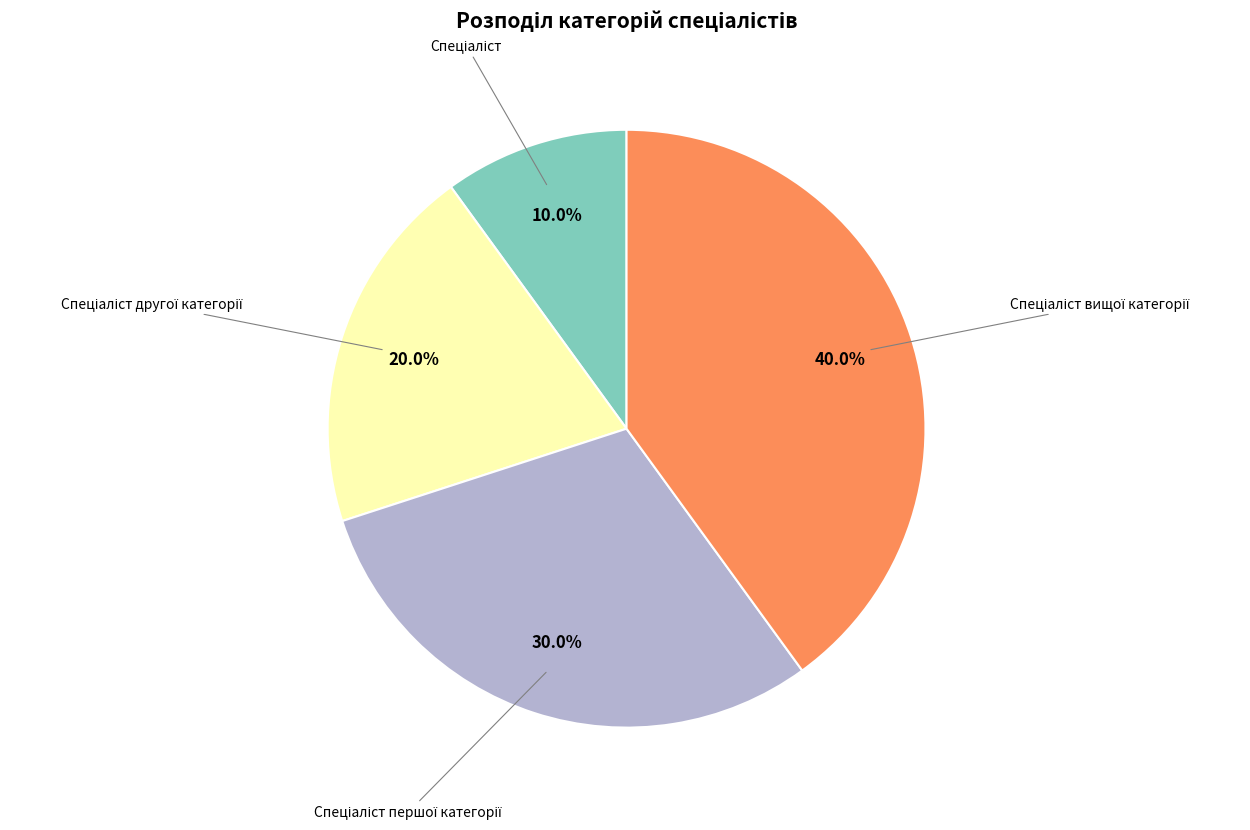

Is there a majority slice in this chart?

No